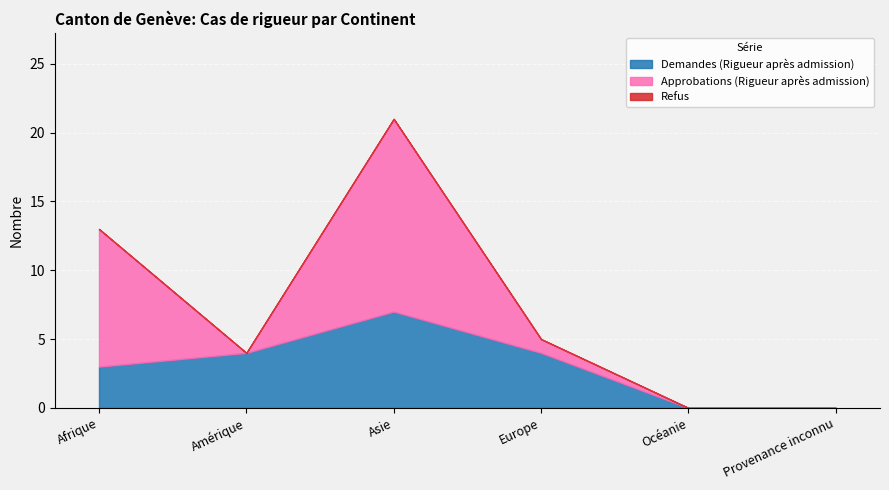

How many series are shown in this chart?

3